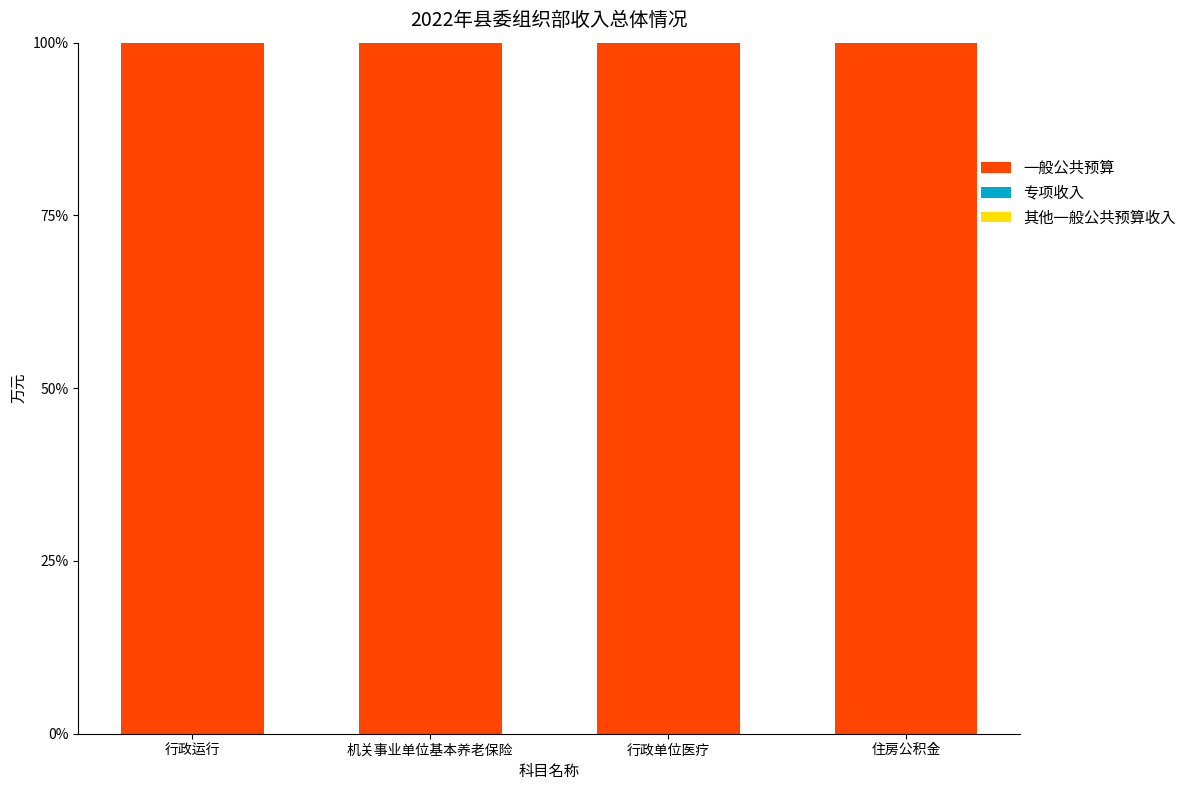

Rank the categories by 一般公共预算 value from lowest to highest.

行政运行, 机关事业单位基本养老保险, 行政单位医疗, 住房公积金